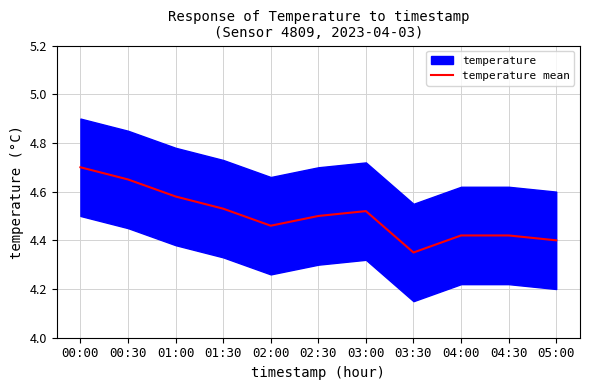

The chart shows a value of 7.7 at 00:00. True or false?

False